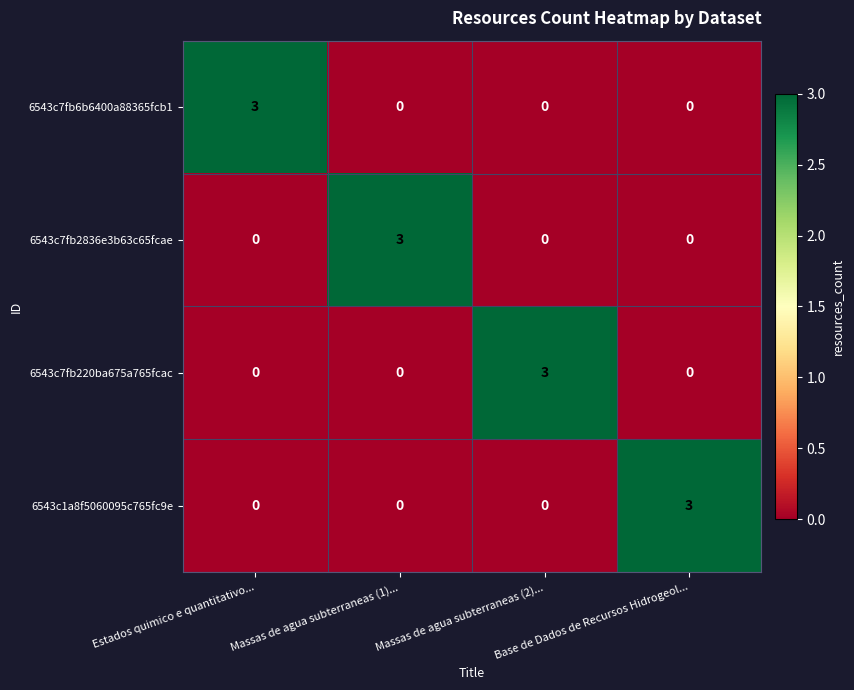

What is the spread (max minus min) of values at Massas de agua subterraneas (1)...?

3